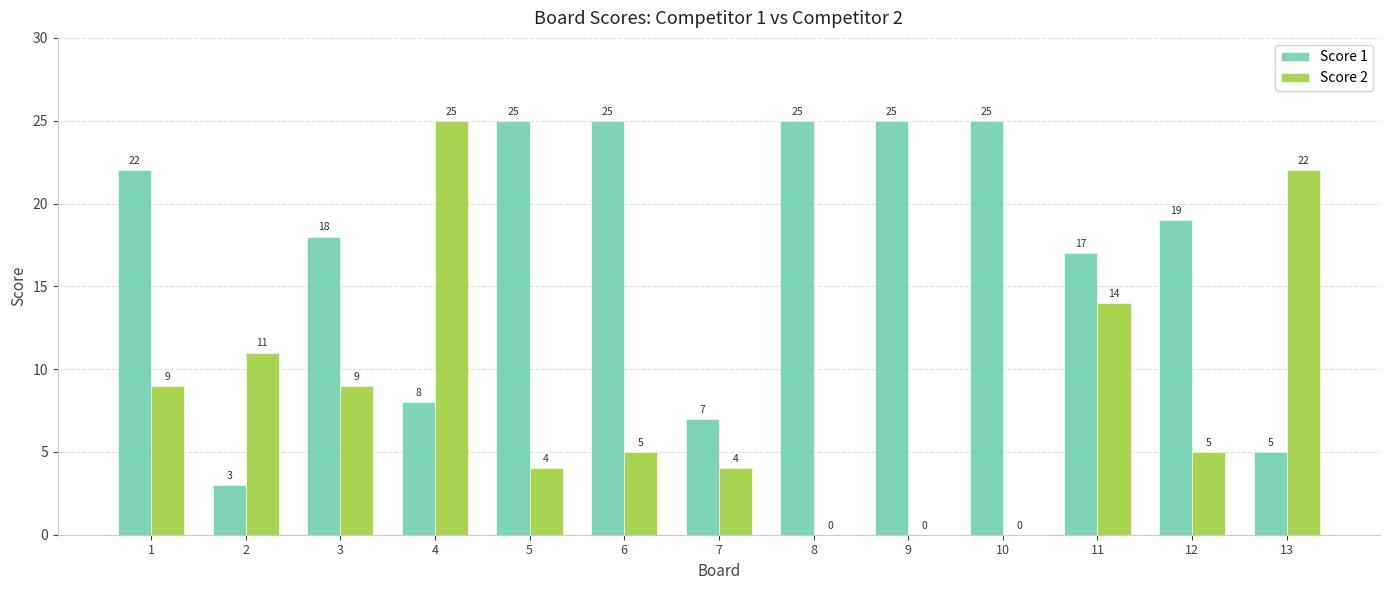

Reading left to right, transcribe all the data shown in this chart.

Score 1: 1=22	2=3	3=18	4=8	5=25	6=25	7=7	8=25	9=25	10=25	11=17	12=19	13=5
Score 2: 1=9	2=11	3=9	4=25	5=4	6=5	7=4	8=0	9=0	10=0	11=14	12=5	13=22